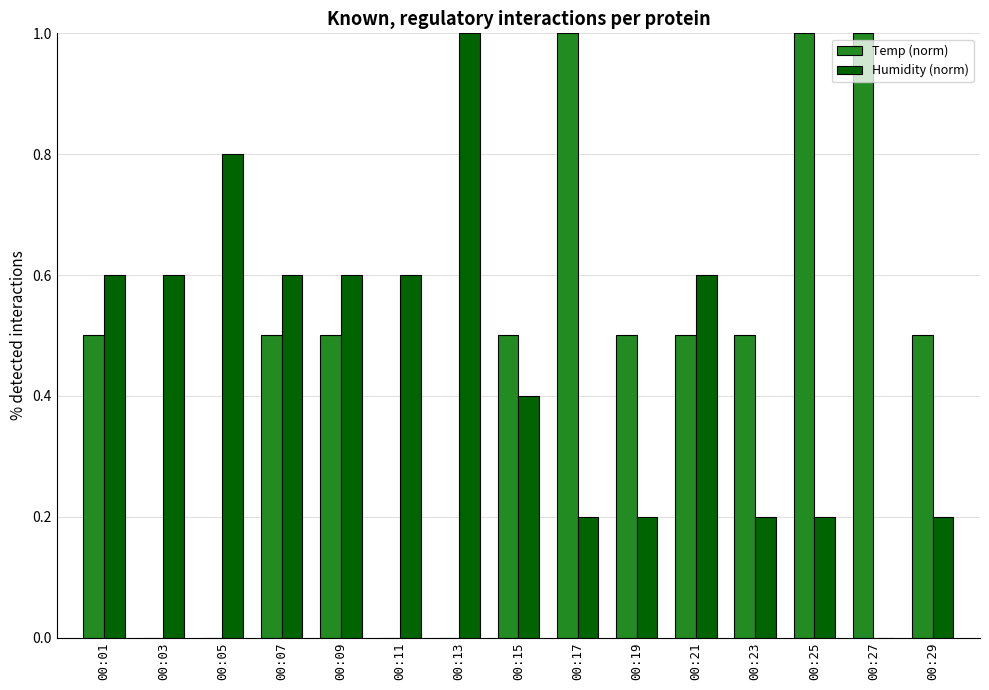

Reading right to left, list all the values displayed in this chart.

Temp (norm): 0.5	1.0	1.0	0.5	0.5	0.5	1.0	0.5	0.0	0.0	0.5	0.5	0.0	0.0	0.5
Humidity (norm): 0.2	0.0	0.2	0.2	0.6	0.2	0.2	0.4	1.0	0.6	0.6	0.6	0.8	0.6	0.6